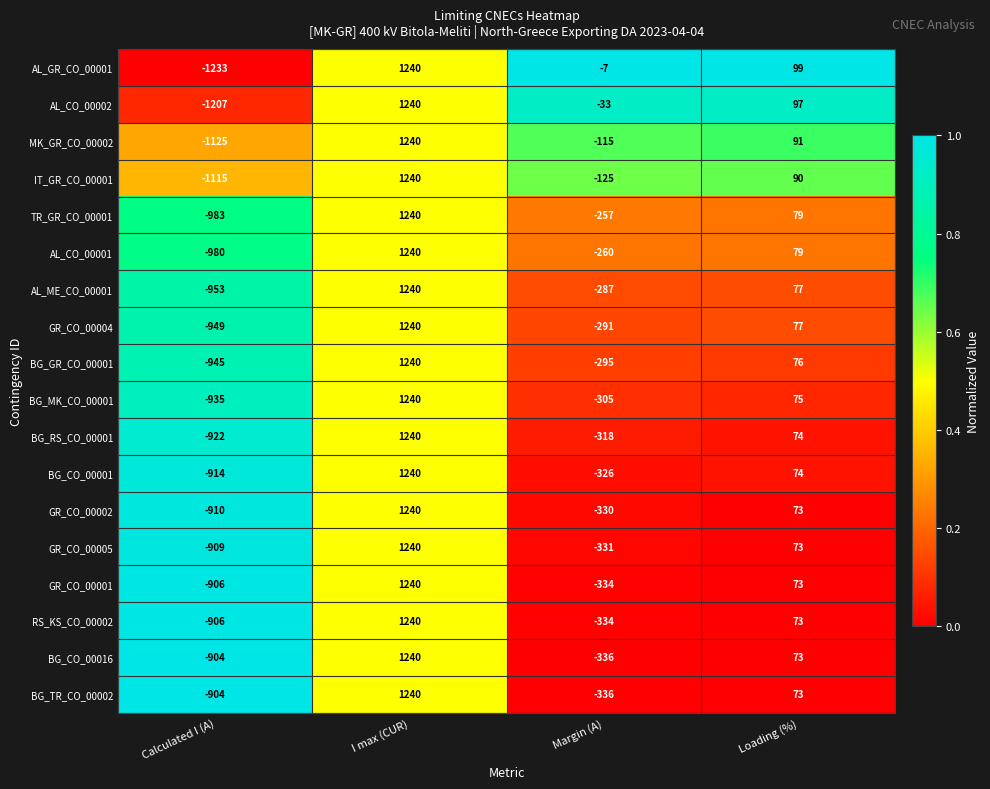

How many distinct data groups are displayed?

18